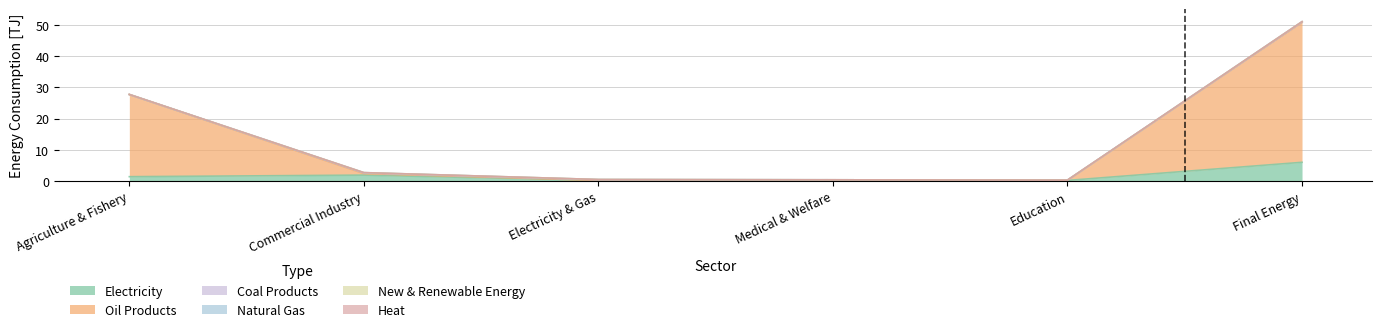

What is the sum of the Oil Products values at Final Energy and Education?

44.8